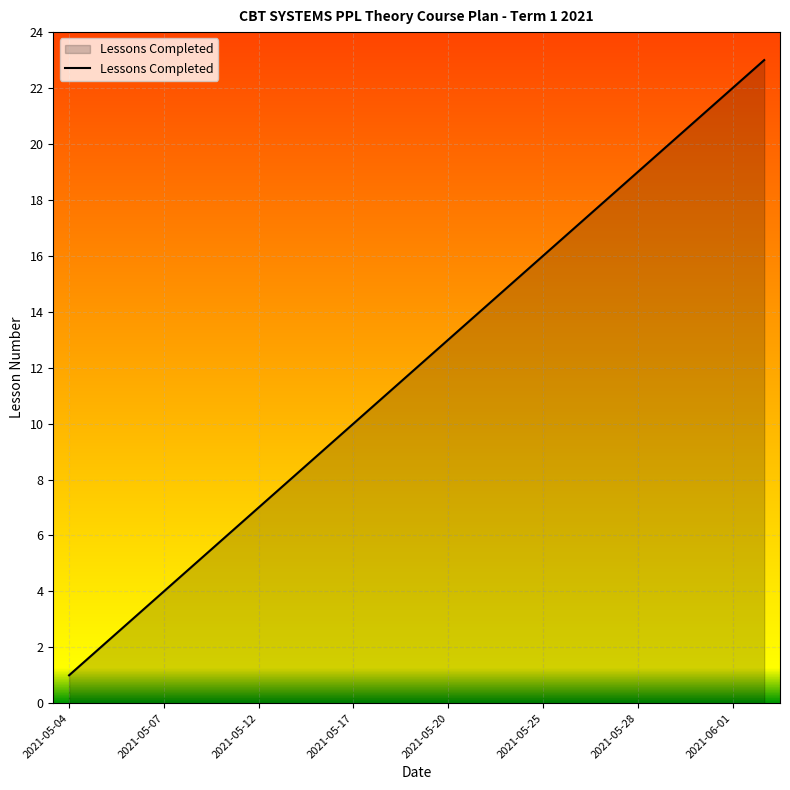

What is the difference between the maximum and minimum values?

22